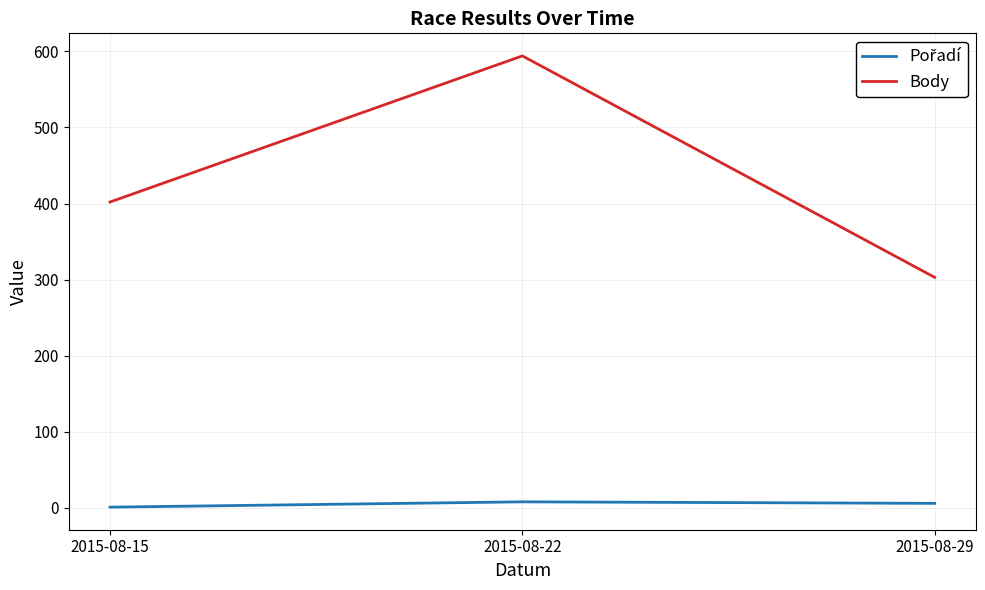

At which label does Body reach its peak?

2015-08-22